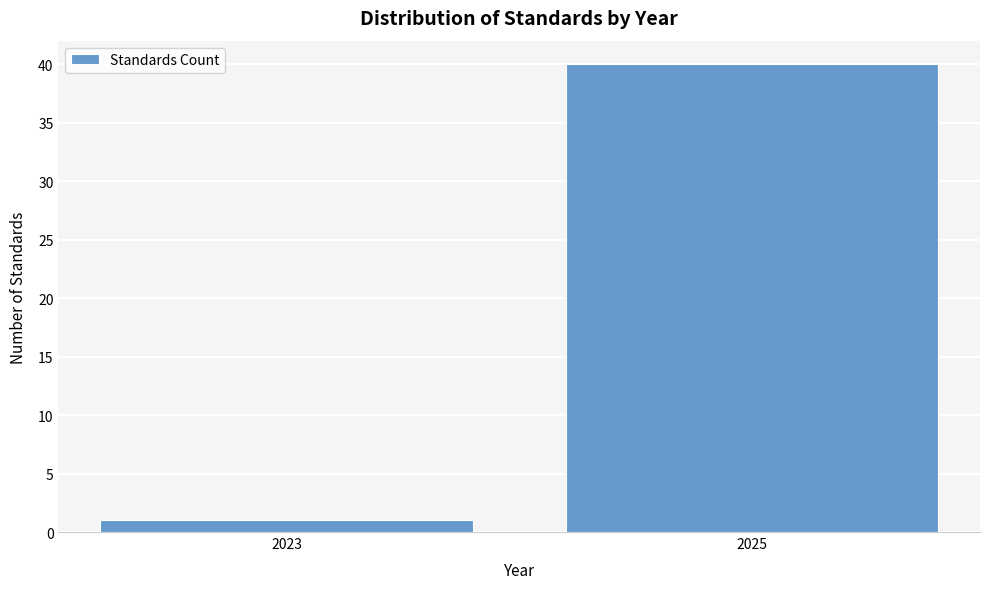

Reading left to right, transcribe all the data shown in this chart.

1	40